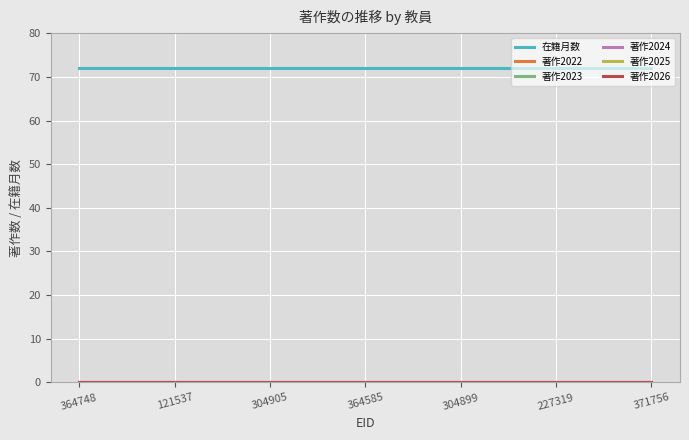

At which label is 在籍月数 closest to 72?

364748